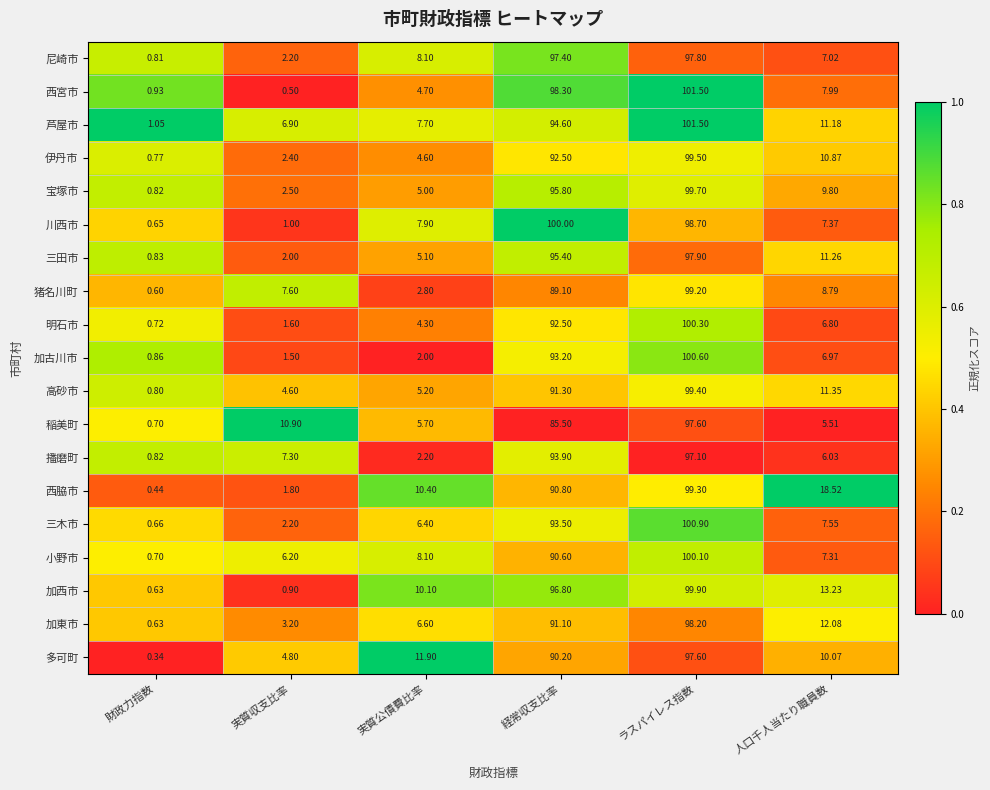

What is the spread (max minus min) of values at 実質公債費比率?

9.9